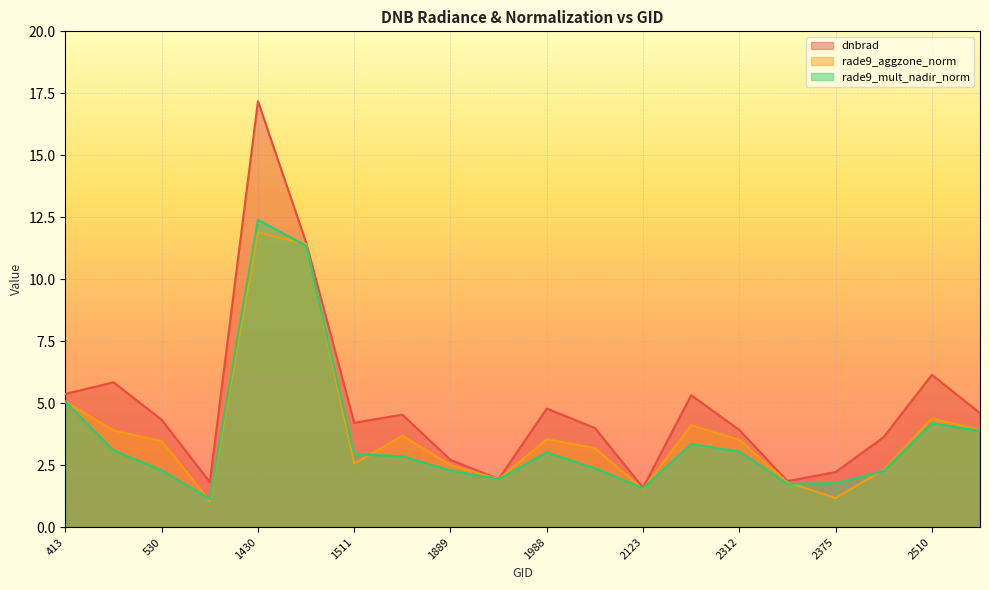

What is the difference between the highest and lowest values at 1790?

1.7